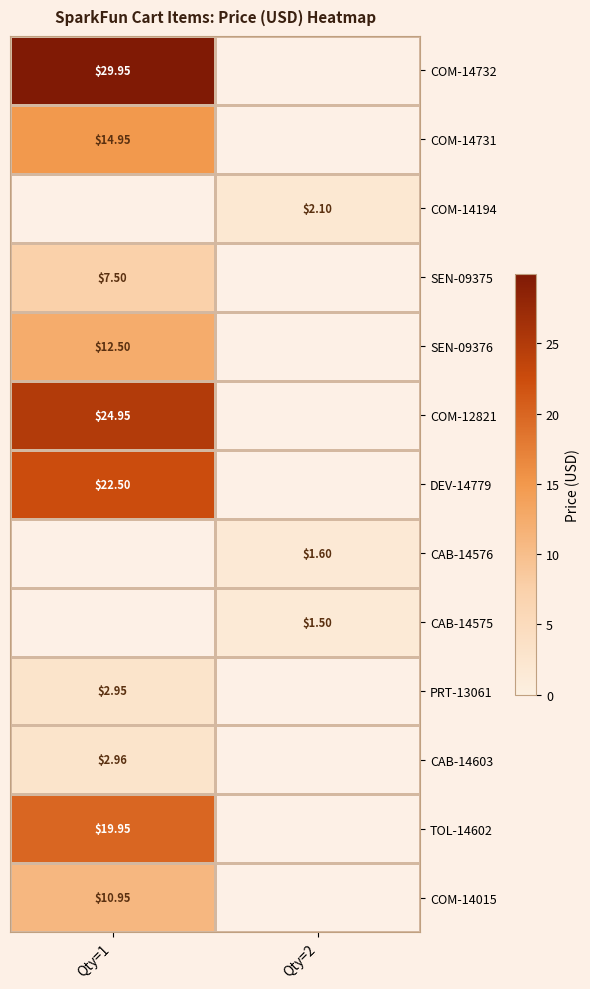

What is the minimum value shown in the chart?

1.5